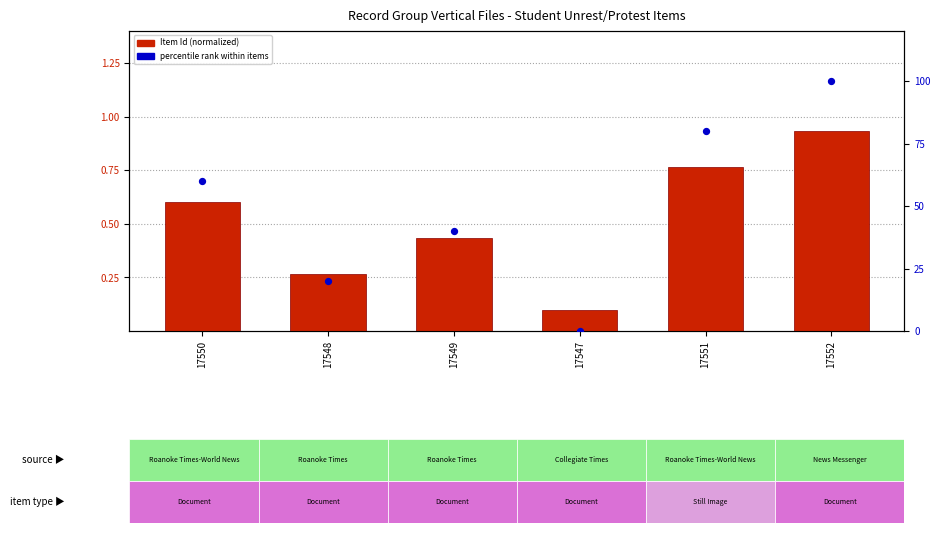

What are all the series names shown in the legend?

Item Id (normalized), percentile rank within items